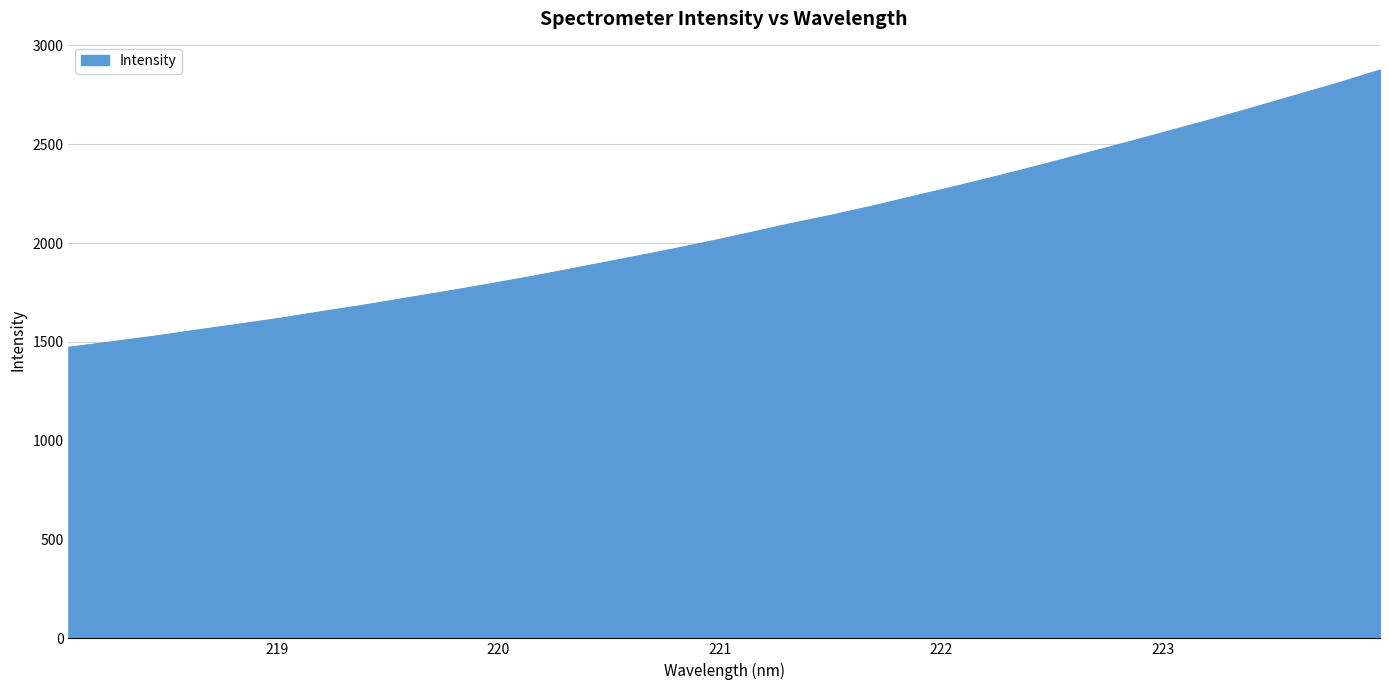

What is the greatest value displayed?

2874.9